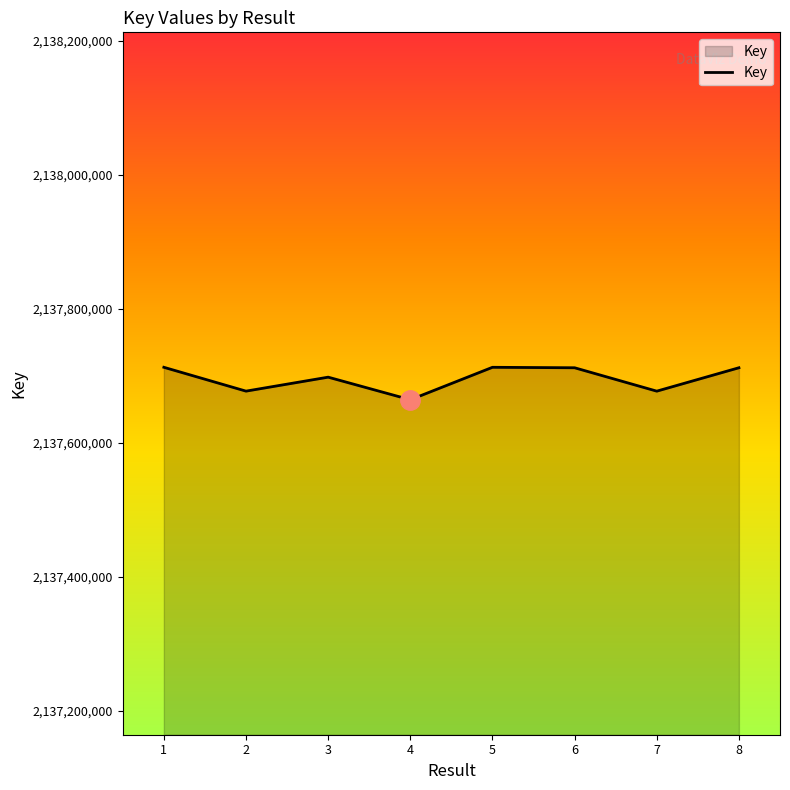

True or false: there are more than 0 points higher than both neighbors.

True